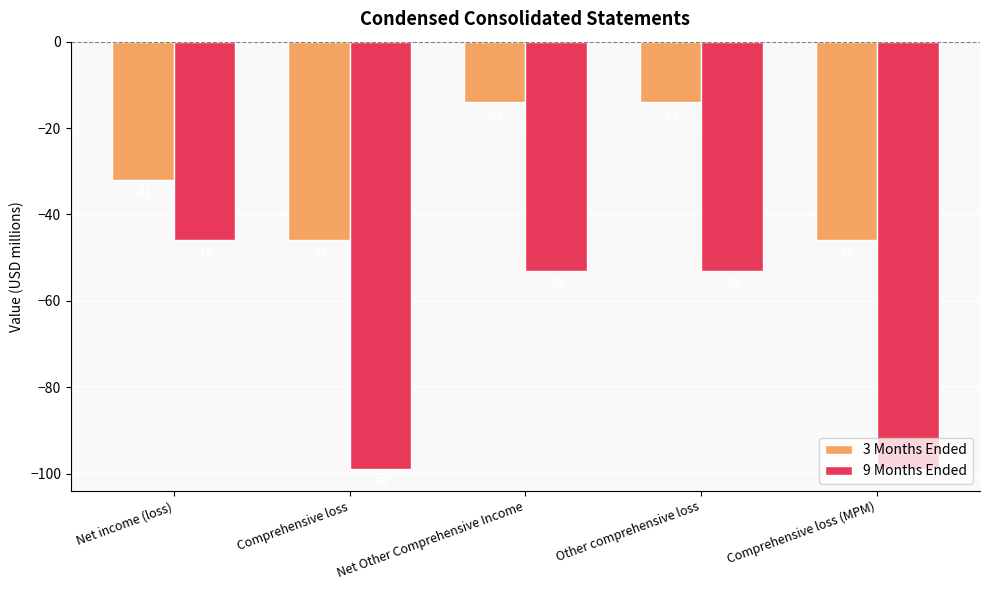

How many groups of bars are there?

5